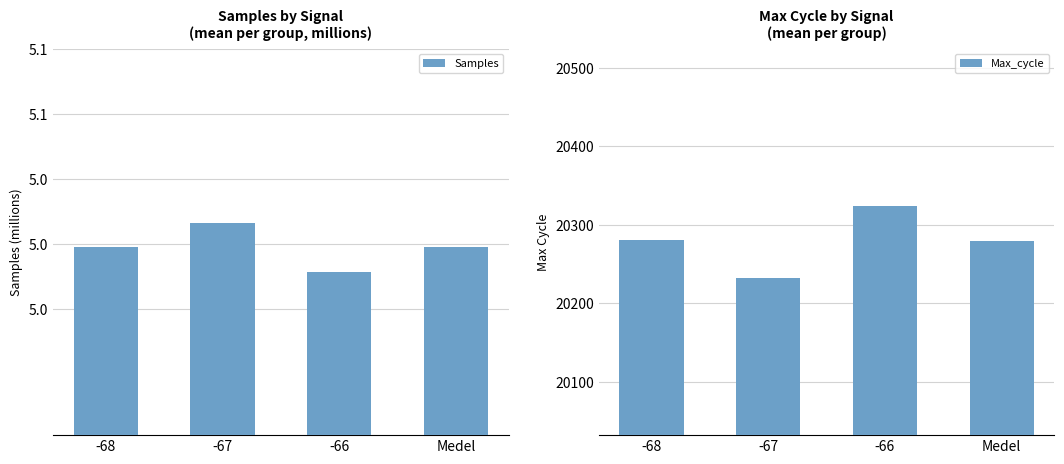

Which series changed the most between -66 and Medel?

Max_cycle